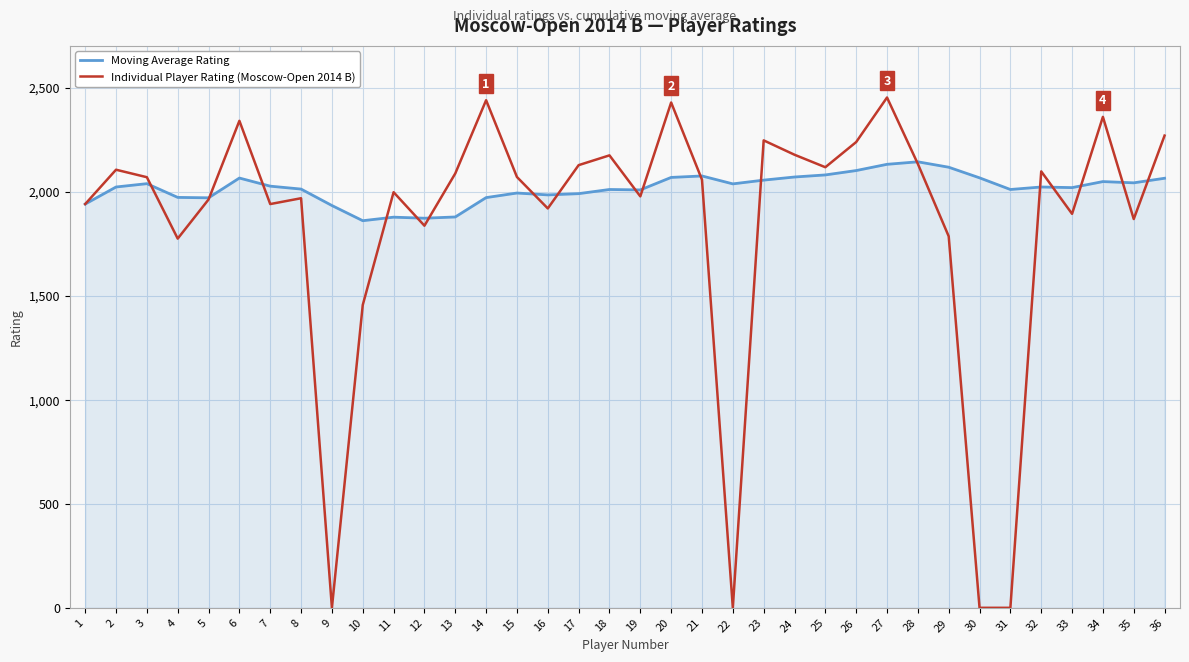

Which series has the largest total across all categories?

Moving Average Rating